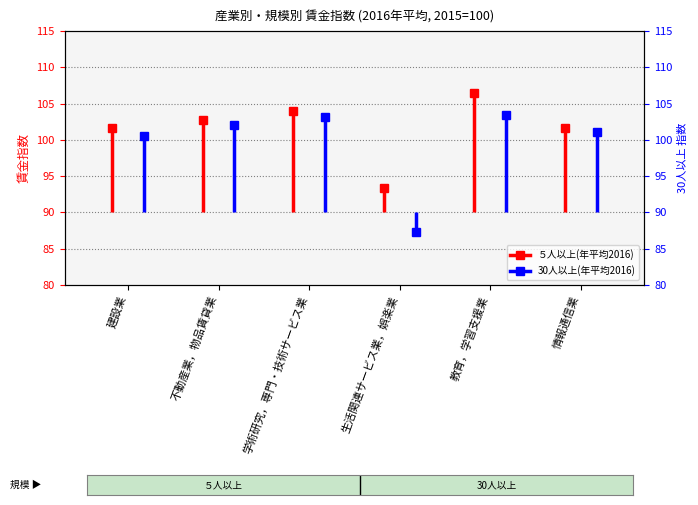

The 30人以上(年平均2016) series shows 39.6 at 建設業. True or false?

False